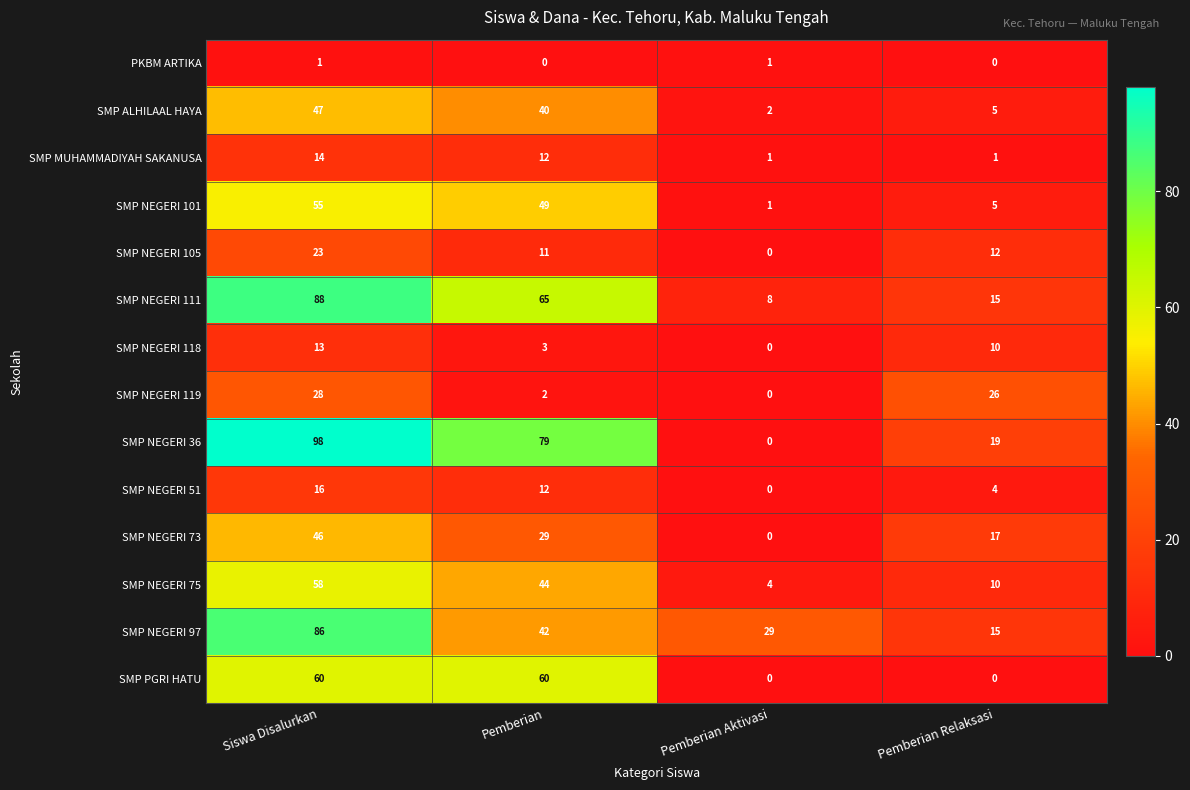

At how many categories does at least one series exceed 74?

2